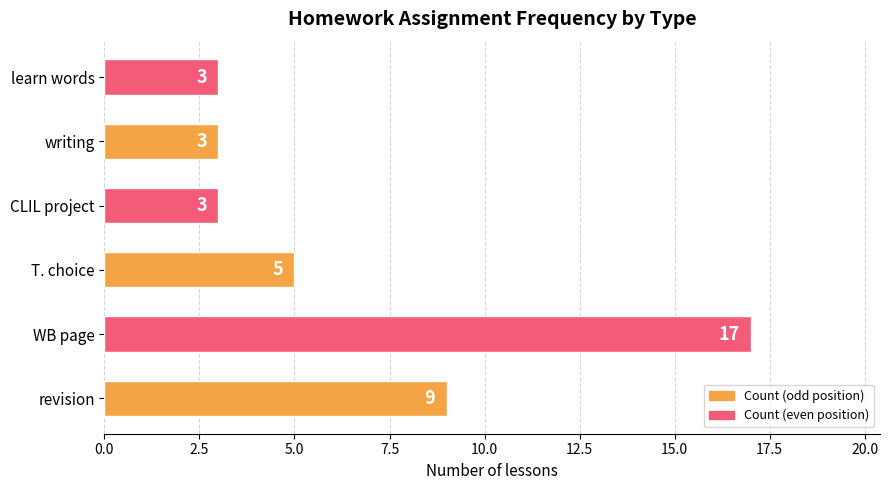

What is the difference between the maximum and minimum values?

14